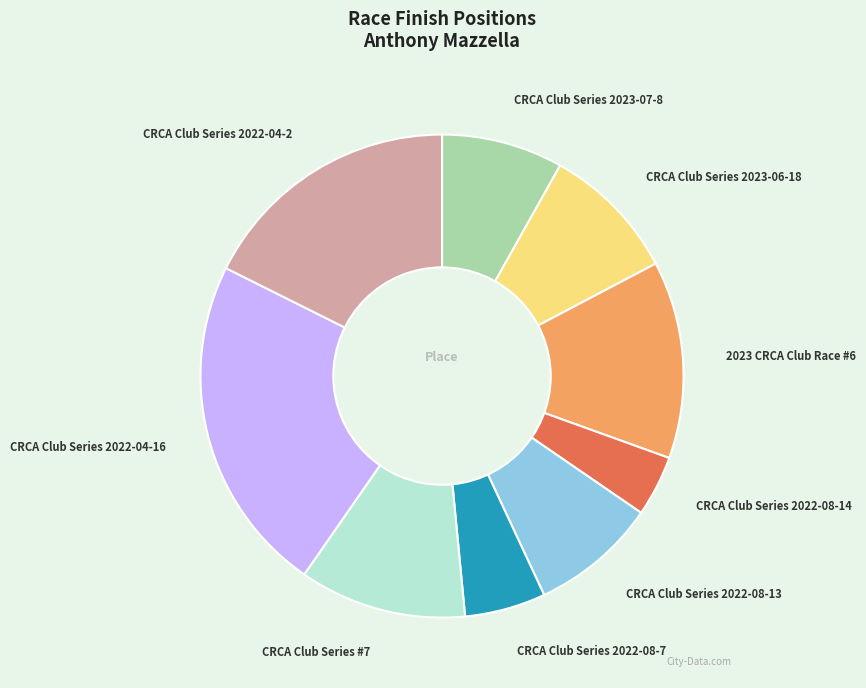

Do CRCA Club Series 2022-08-13 and CRCA Club Series 2022-04-16 together represent more than half of the pie?

No